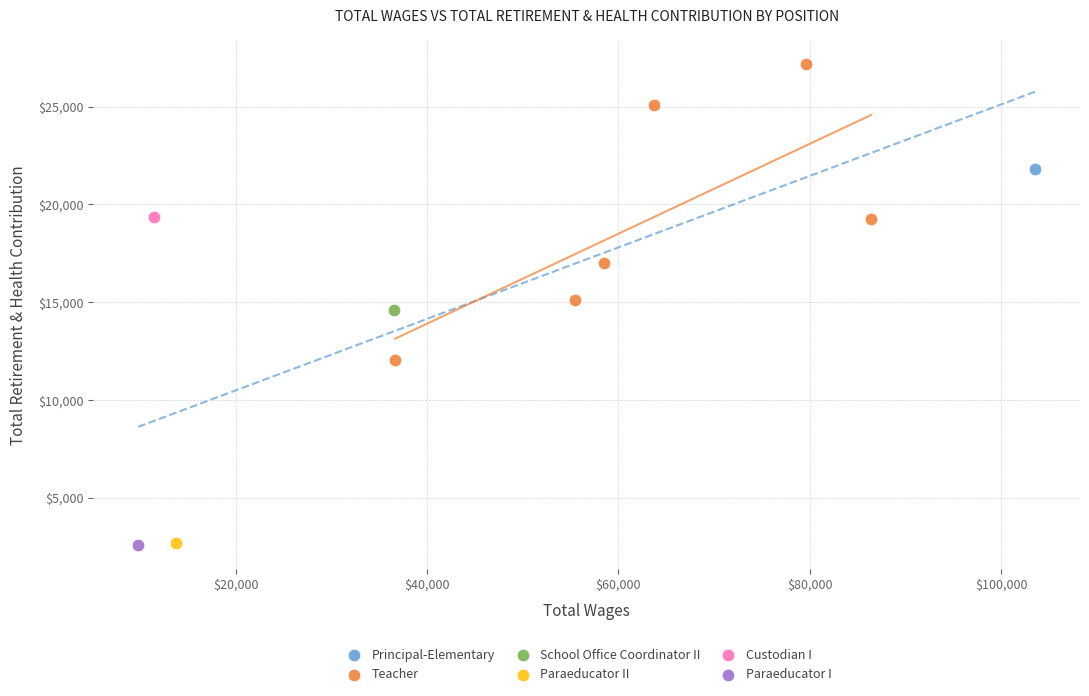

What are all the series names shown in the legend?

Principal-Elementary, Teacher, School Office Coordinator II, Paraeducator II, Custodian I, Paraeducator I